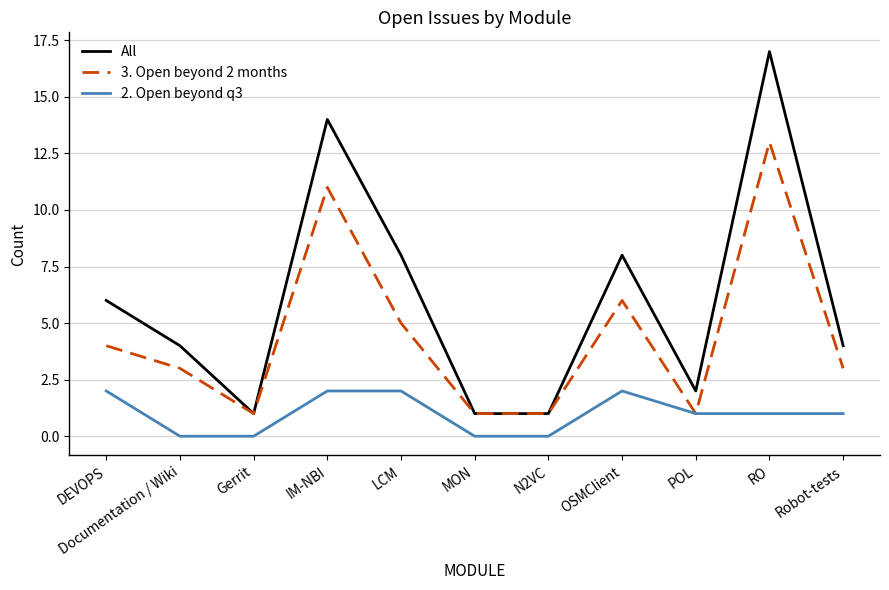

What position from the left is Robot-tests?

11